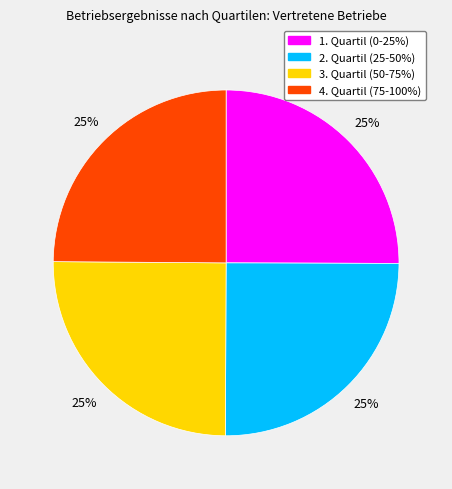

To the nearest percent, what is the average slice percentage?

25%